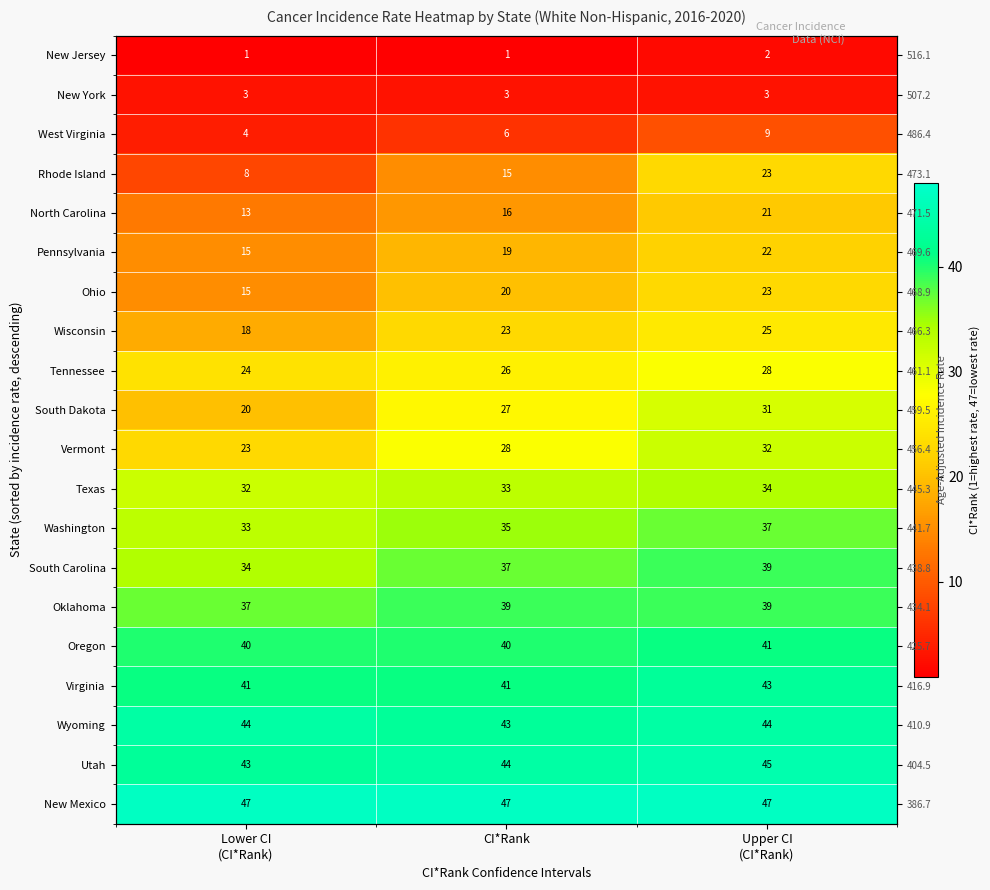

At how many categories does at least one series exceed 45?

3